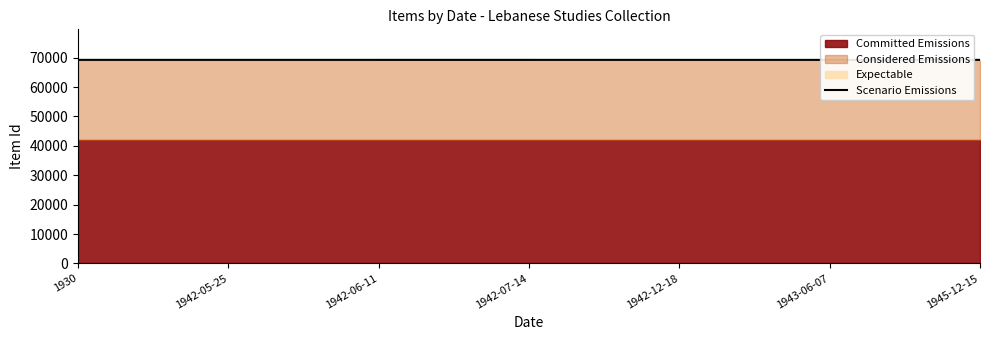

Reading left to right, list all the values displayed in this chart.

69254	69253	69252	69251	69250	69249	69254